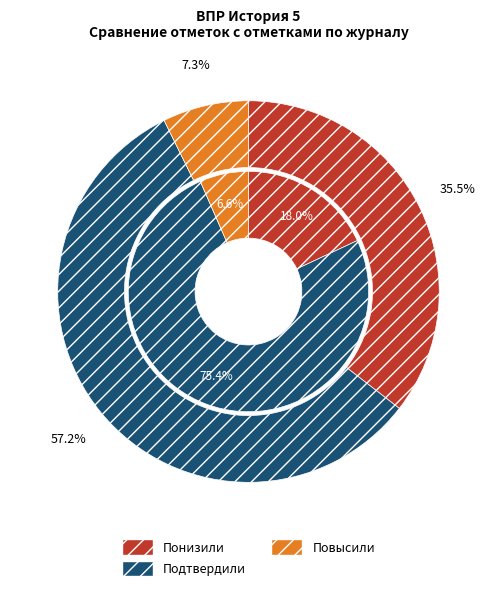

Does Понизили account for over 50% of the chart?

No